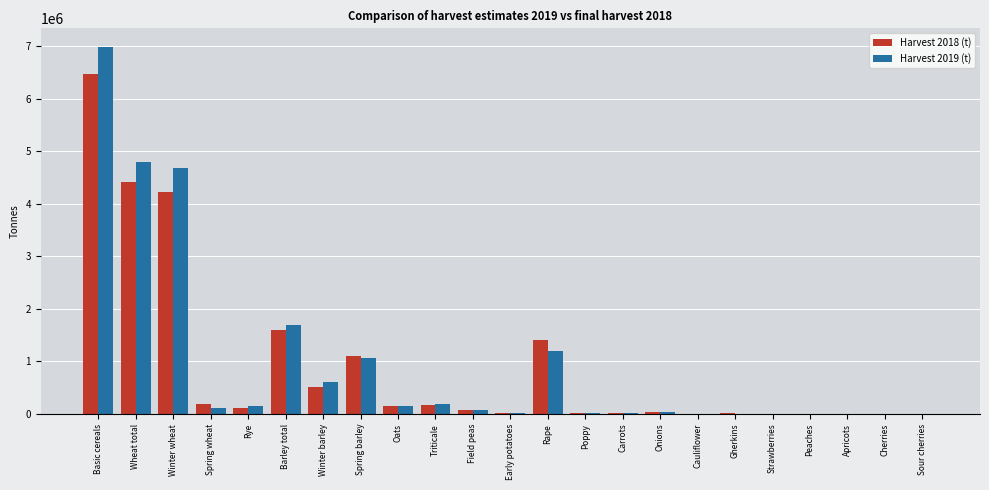

The value of Harvest 2019 (t) at Cauliflower is 6120.2. True or false?

True